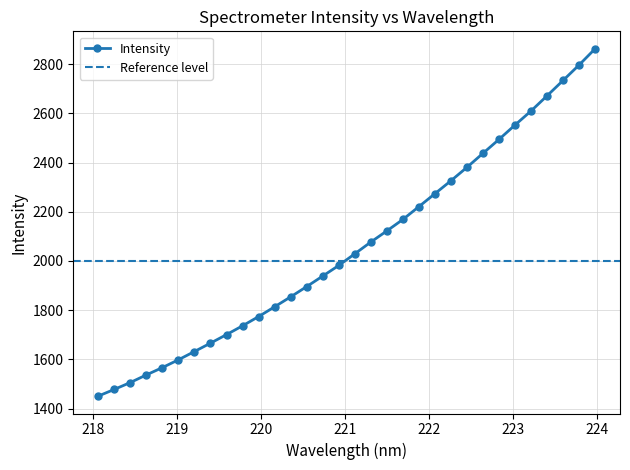

Which category has the highest value across all series?

223.9802